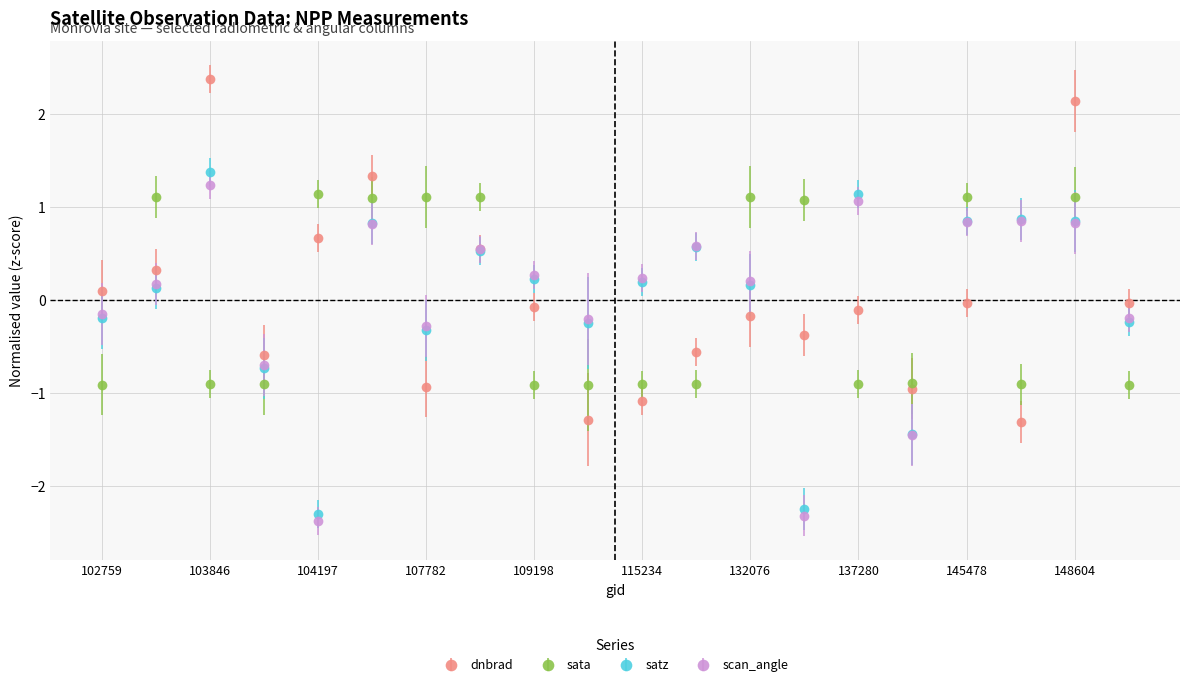

How many interior local valleys does the dnbrad series have?

6